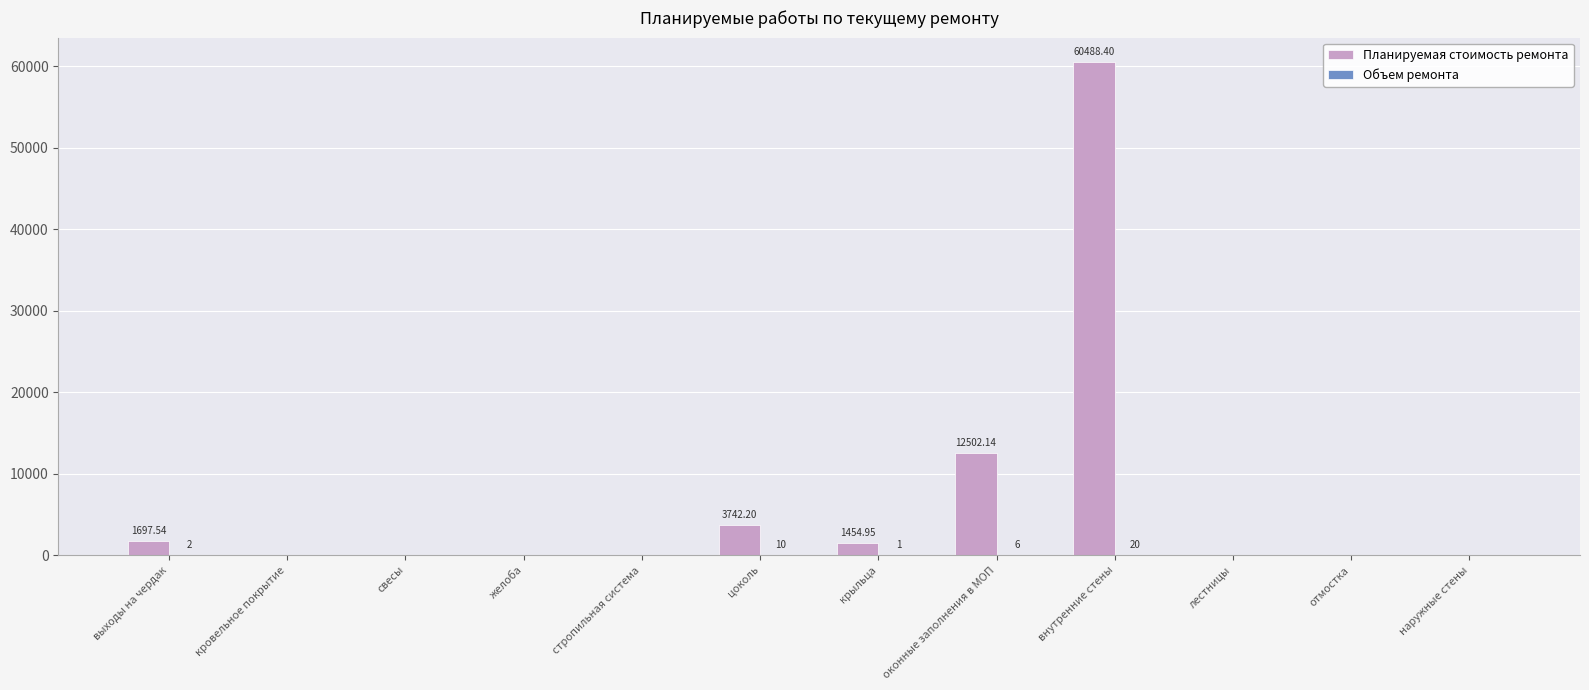

What is the maximum value for Планируемая стоимость ремонта?

60488.4